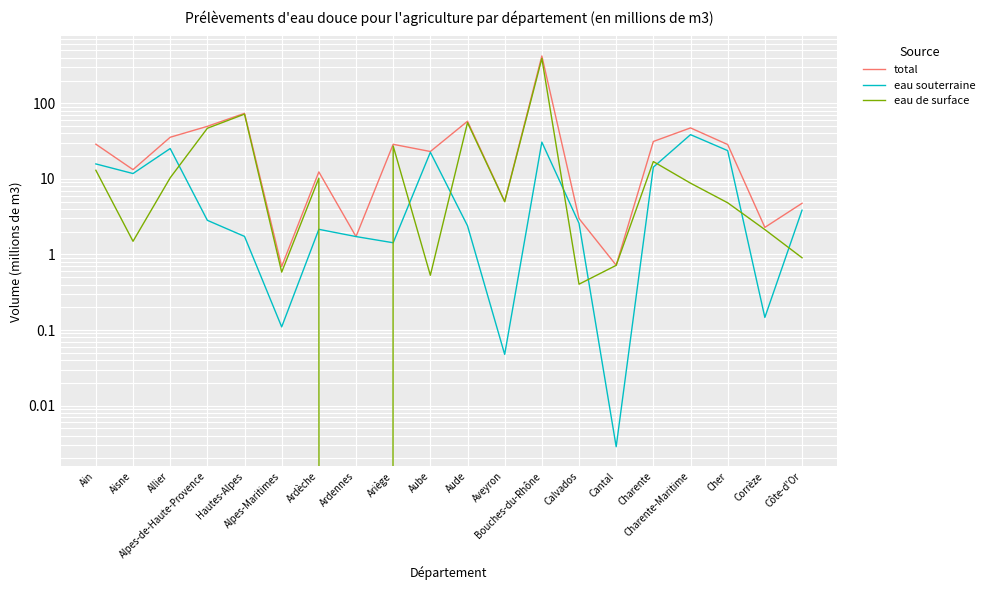

Which series changed the most between Allier and Ardennes?

total